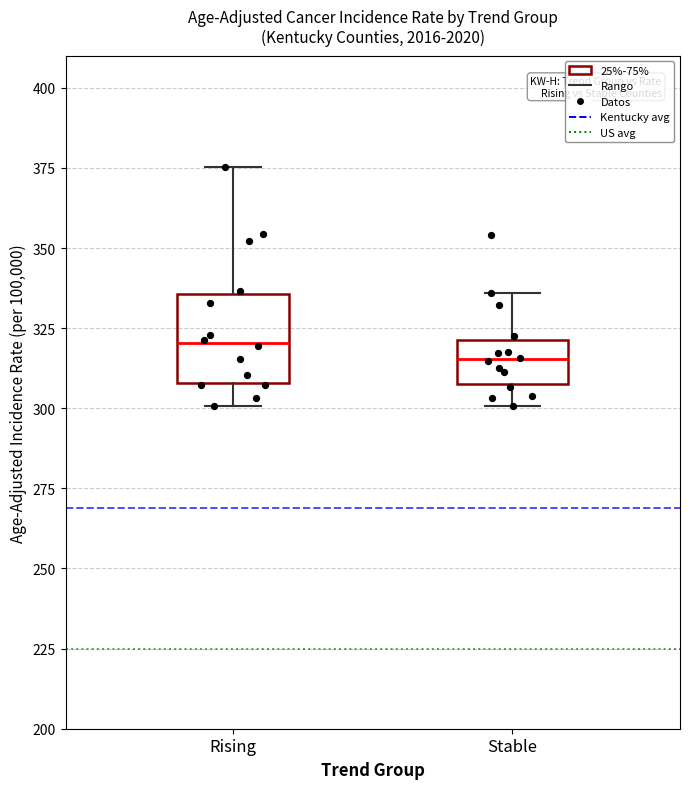

Reading left to right, read every box against the y-axis: the position of its median line, the range the box covers, and the ends of its whiskers. The values are not printed on the chart, so give them approximately, as read against the axis.

Rising: median 320, box 310 to 335, whiskers 300 to 375
Stable: median 315, box 310 to 320, whiskers 300 to 335